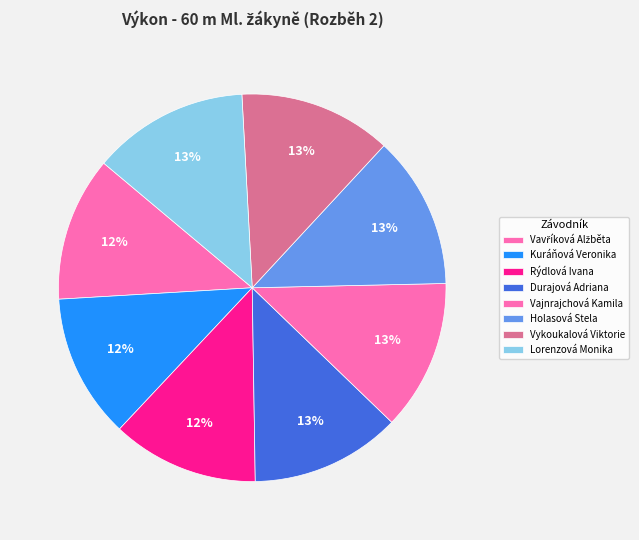

How many segments does this pie chart have?

8